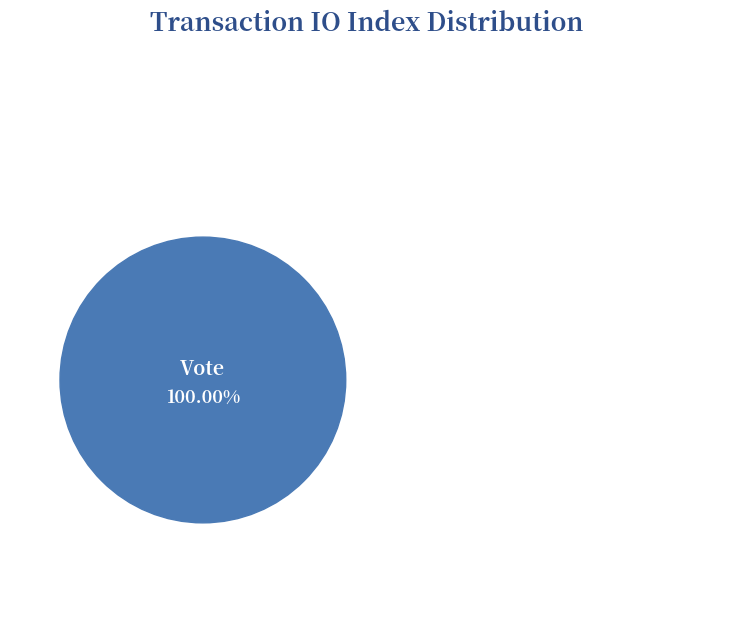

Is it true that Vote is 99% of the pie?

False